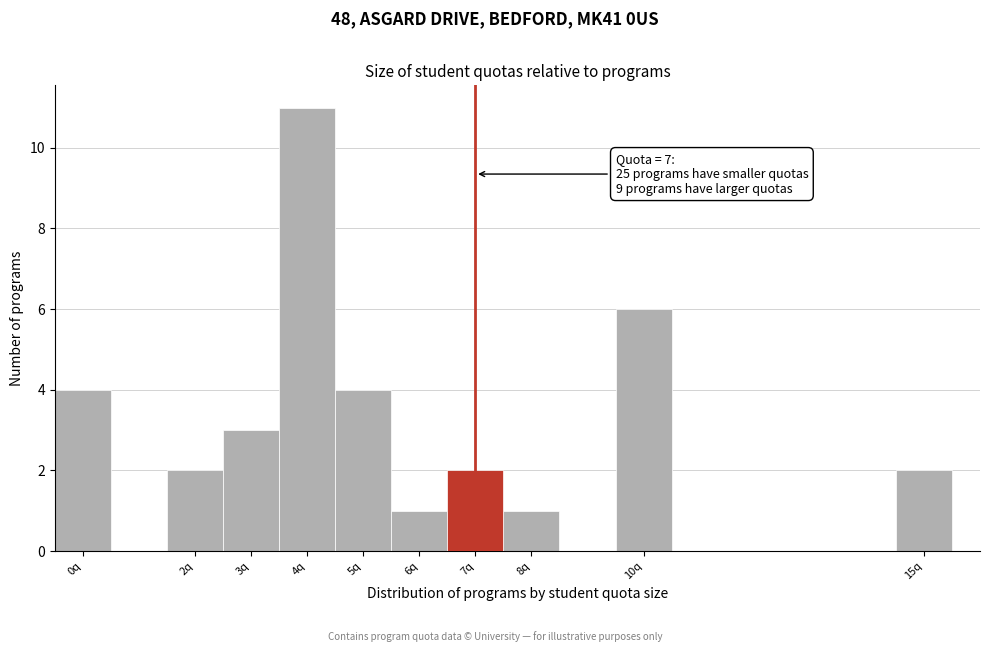

Which range on the x-axis has the tallest bar?

3.5 to 4.5